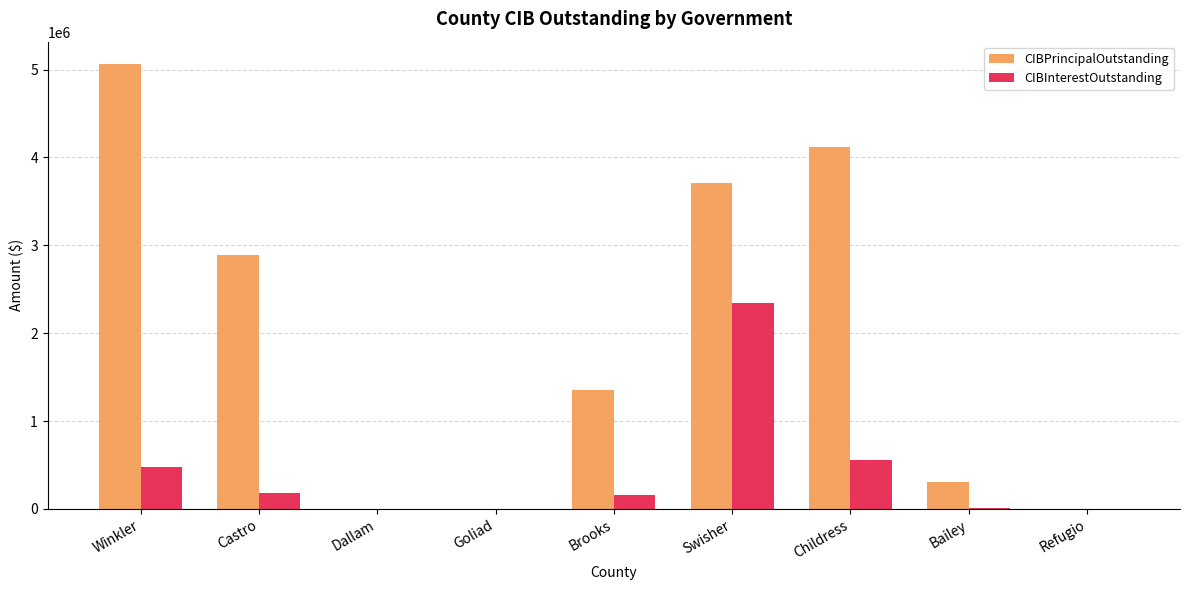

Is the value of CIBPrincipalOutstanding at Bailey greater than the value of CIBInterestOutstanding at Childress?

No